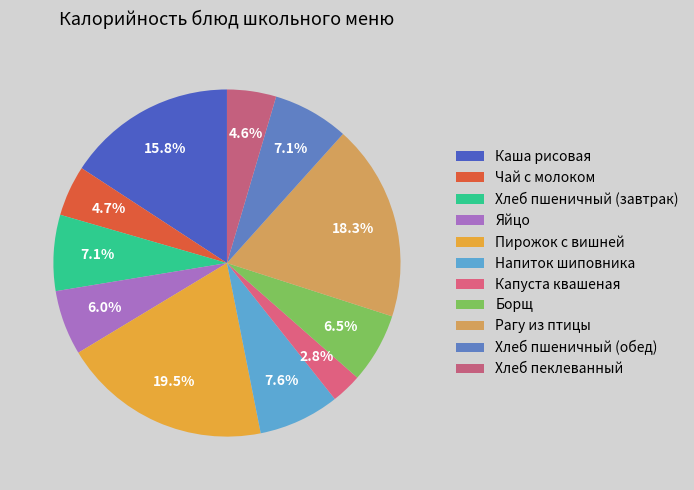

Which slice is the largest?

Пирожок с вишней